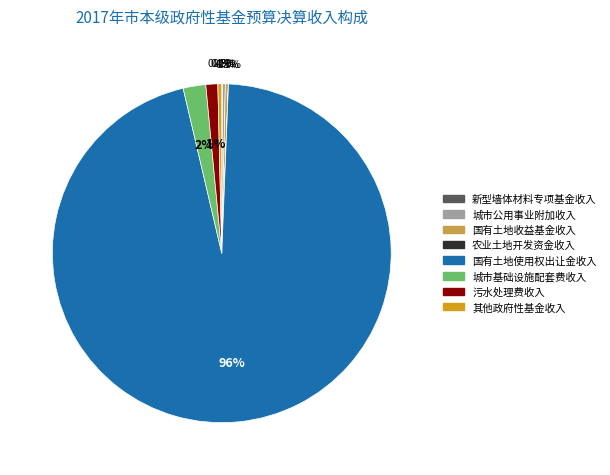

Does 其他政府性基金收入 represent more than half of the total?

No